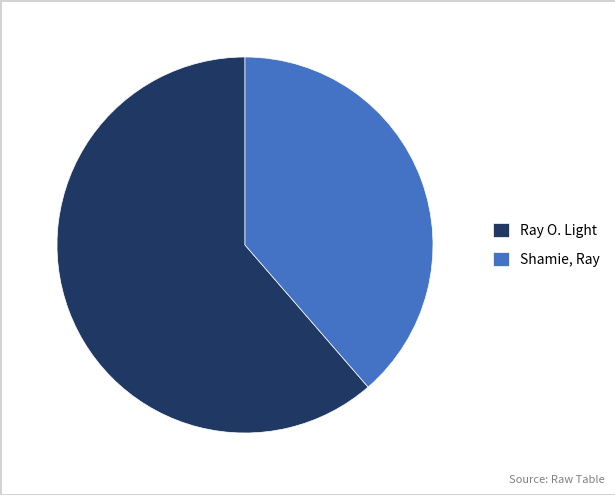

Does Shamie, Ray represent more than half of the total?

No